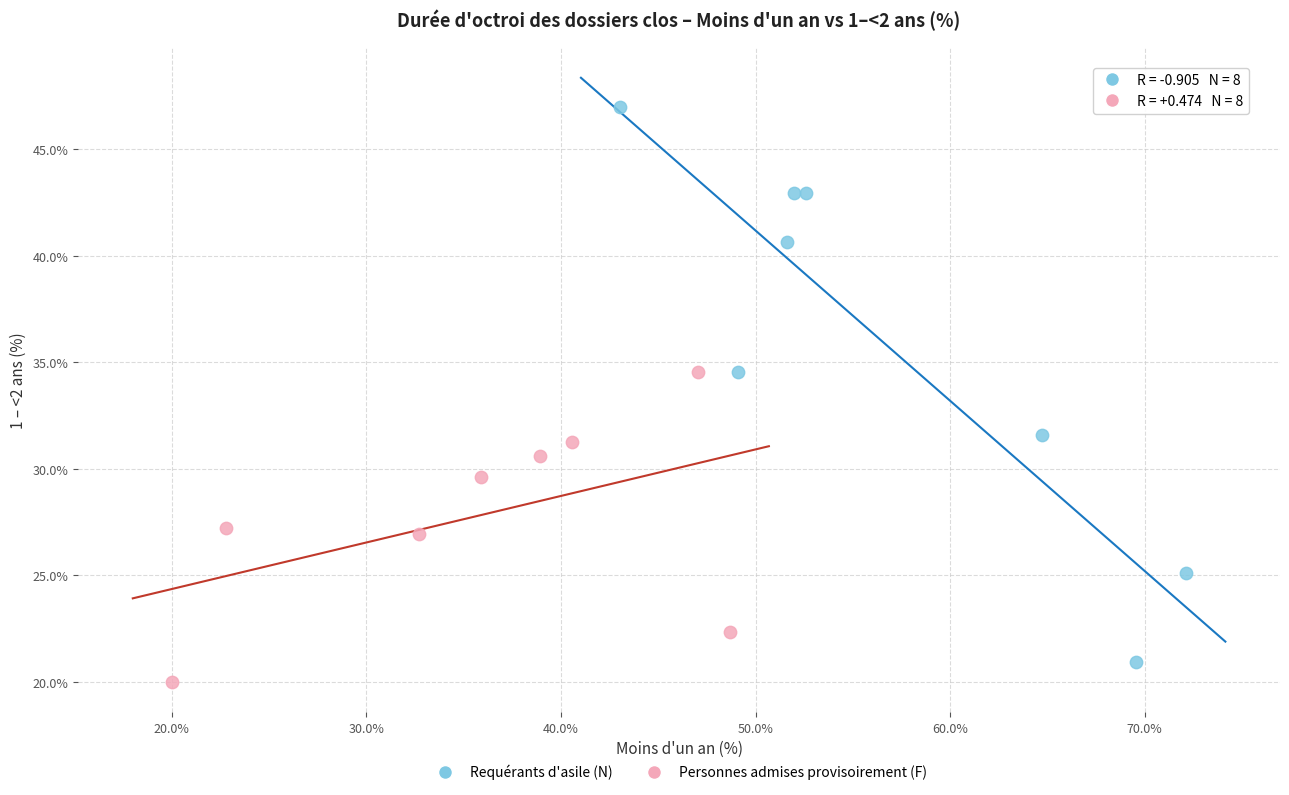

Which series has the widest spread of Y values?

Requérants d'asile (N)